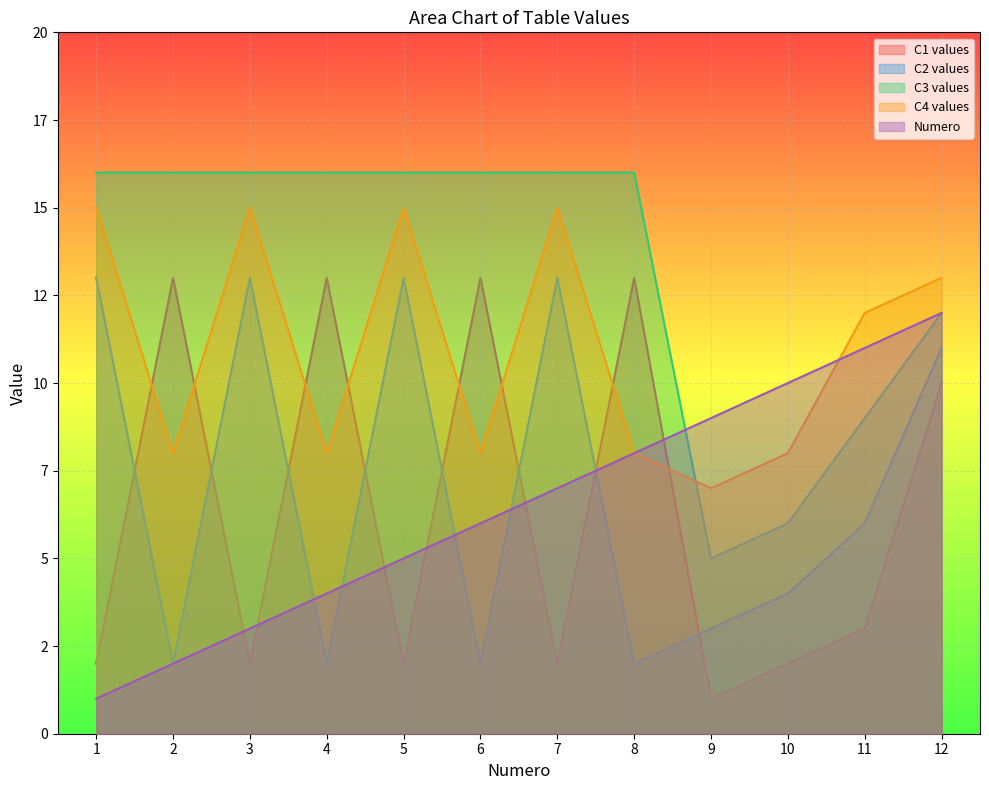

Between 5 and 4, which is larger?

4